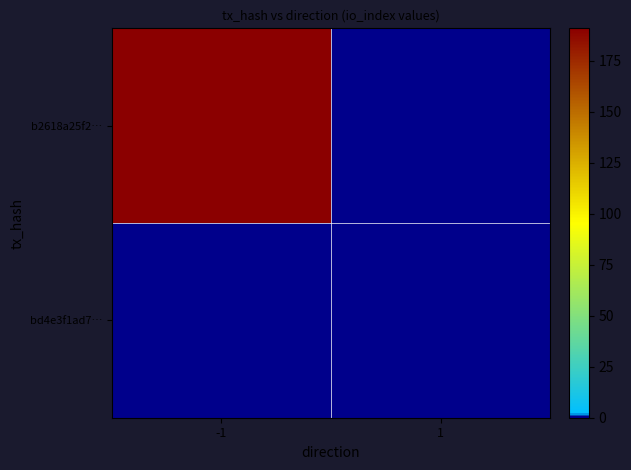

At 1, list the series in order from largest to smallest.

b2618a25f2…, bd4e3f1ad7…